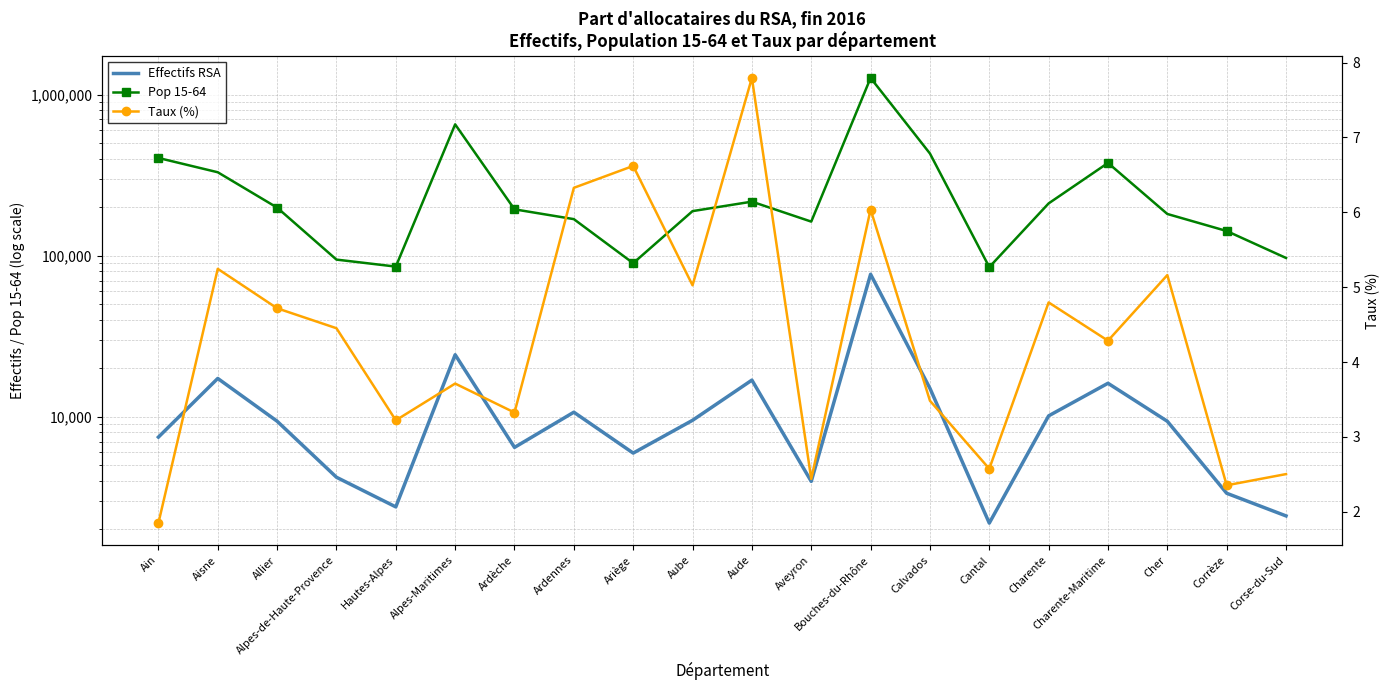

What is the total value across all series at Alpes-Maritimes?

677232.7